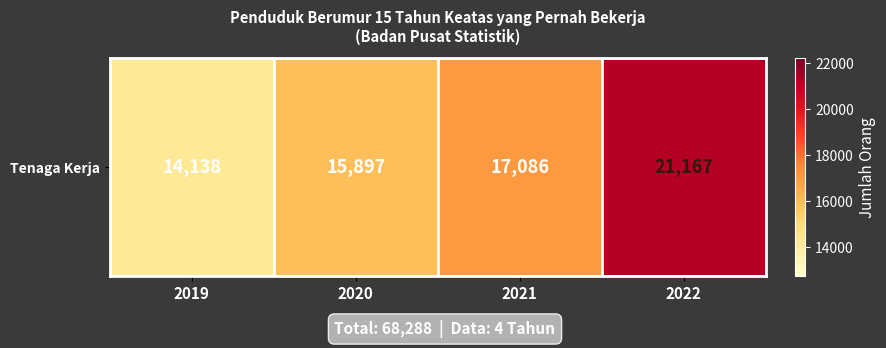

Reading left to right, what are all the values shown in this chart?

14138	15897	17086	21167